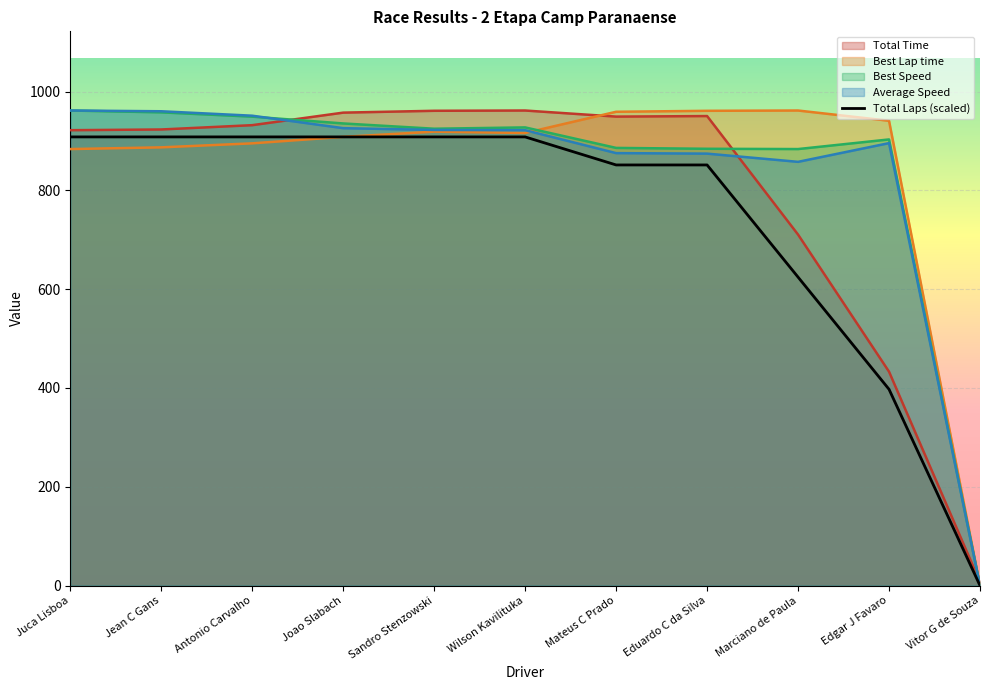

The Best Speed series shows 242.5 at Eduardo C da Silva. True or false?

False